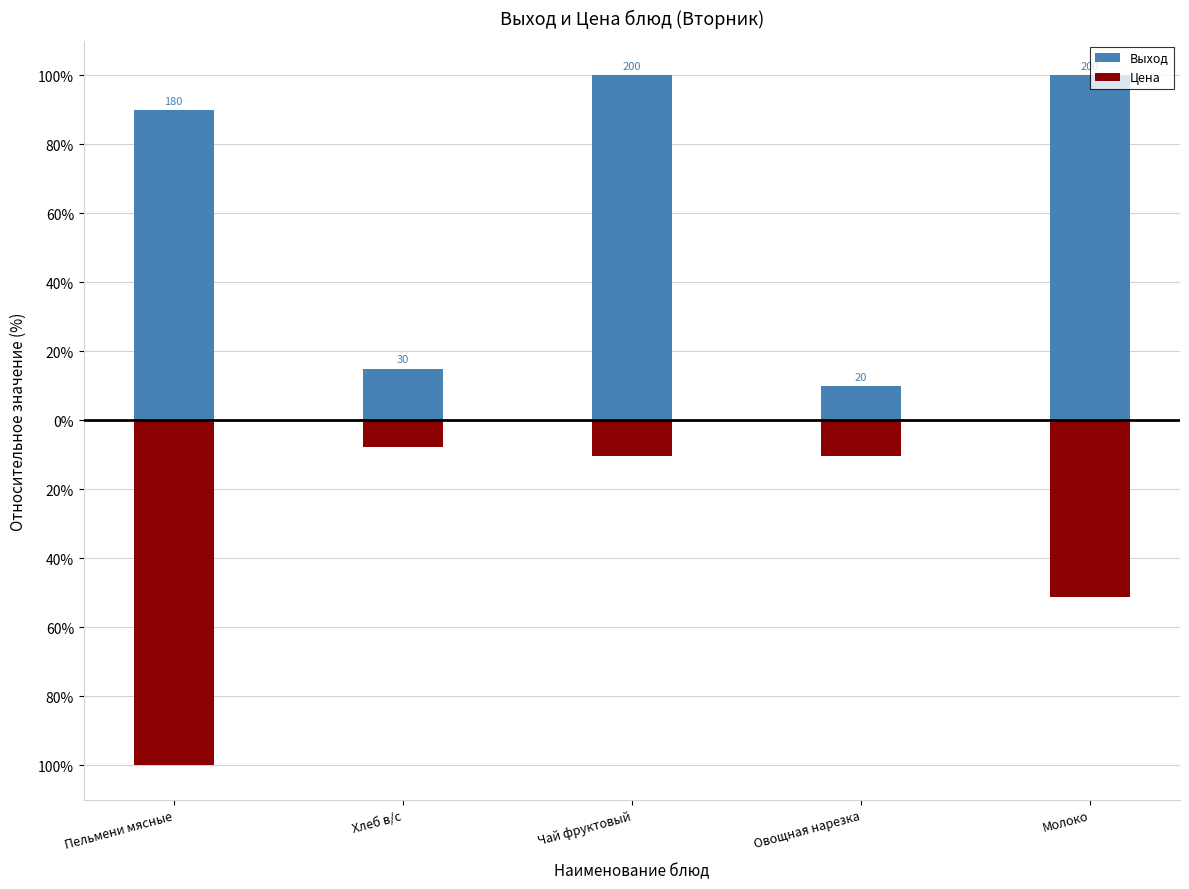

Rank the series by their average value, from lowest to highest.

Цена, Выход